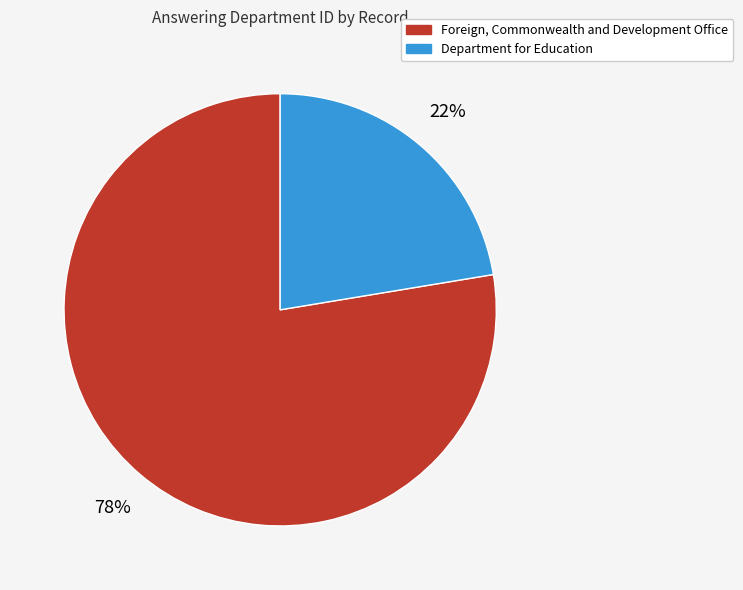

How many segments does this pie chart have?

2